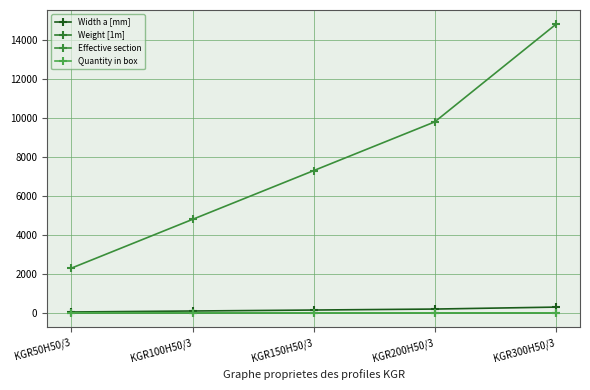

Is it true that Weight [1m] equals 1.6 at KGR300H50/3?

True